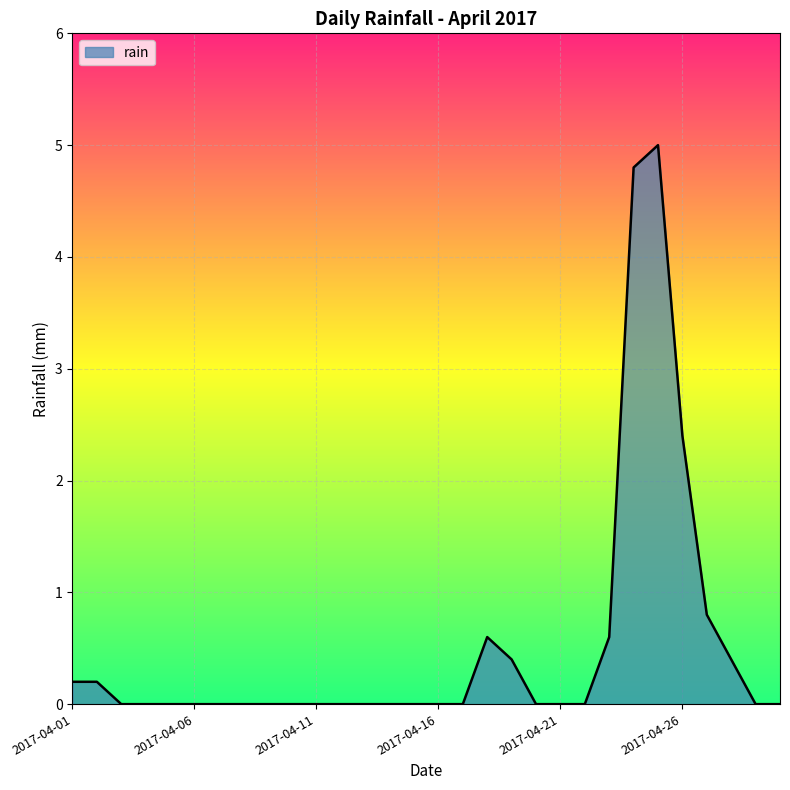

What is the greatest value displayed?

5.0